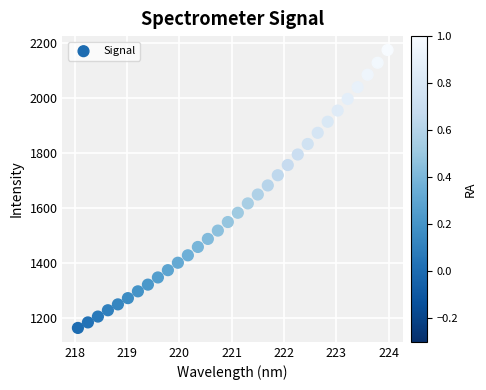

What is the range of Y values (max minus min)?

1012.5